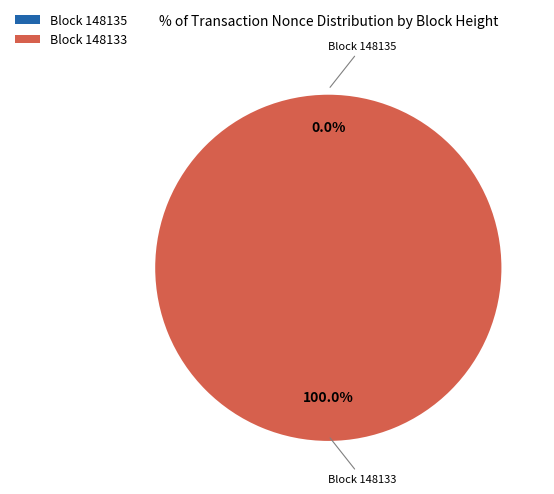

To the nearest percent, what portion does 148133 represent?

100%